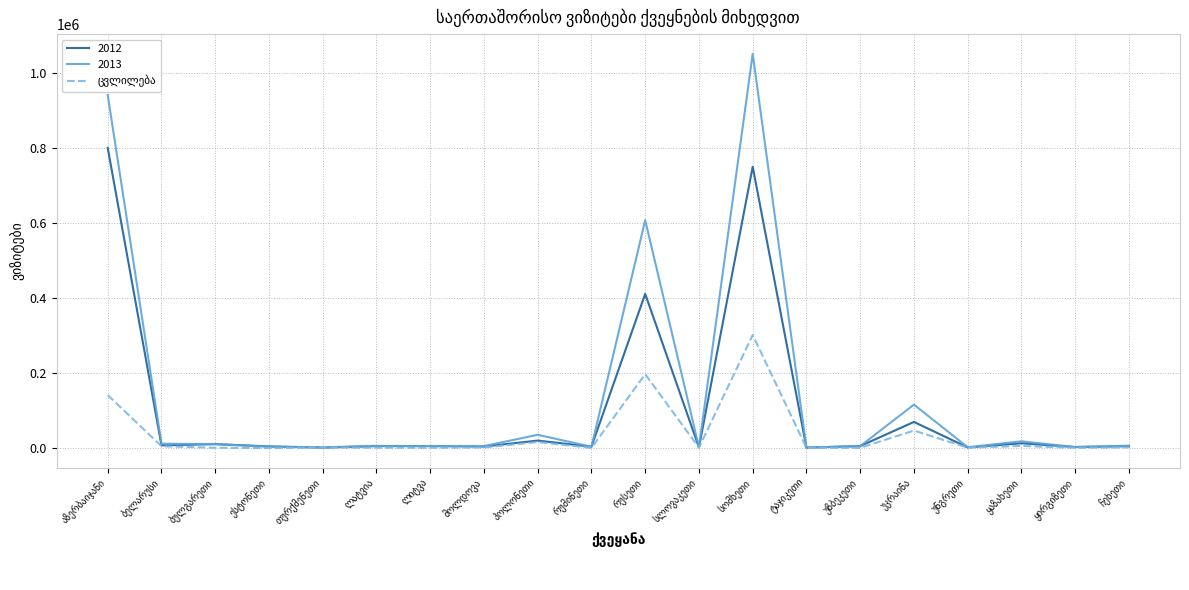

Count the number of categories in the chart.

20